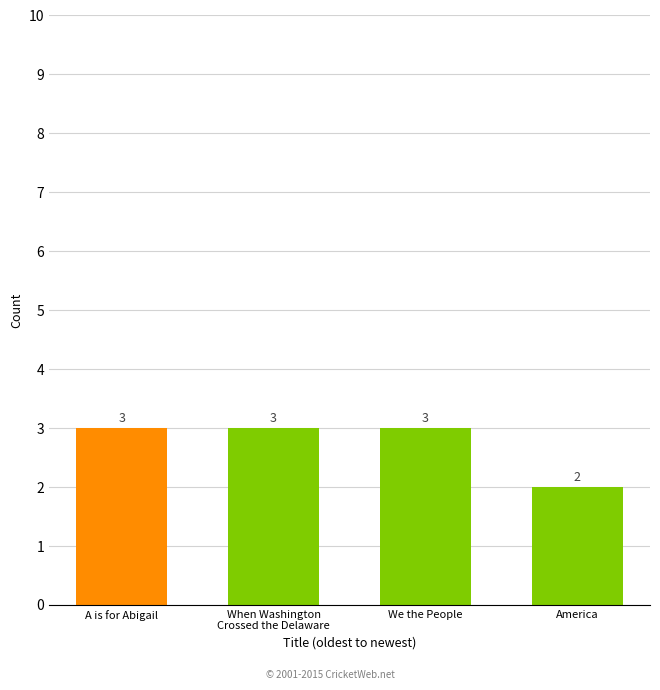

How many series are shown in this chart?

1